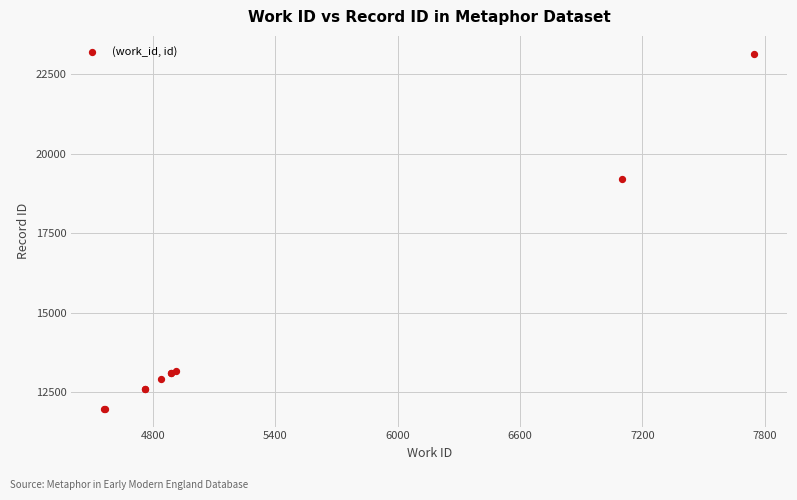

What Y value in the scatter plot is closest to 17563?

19203